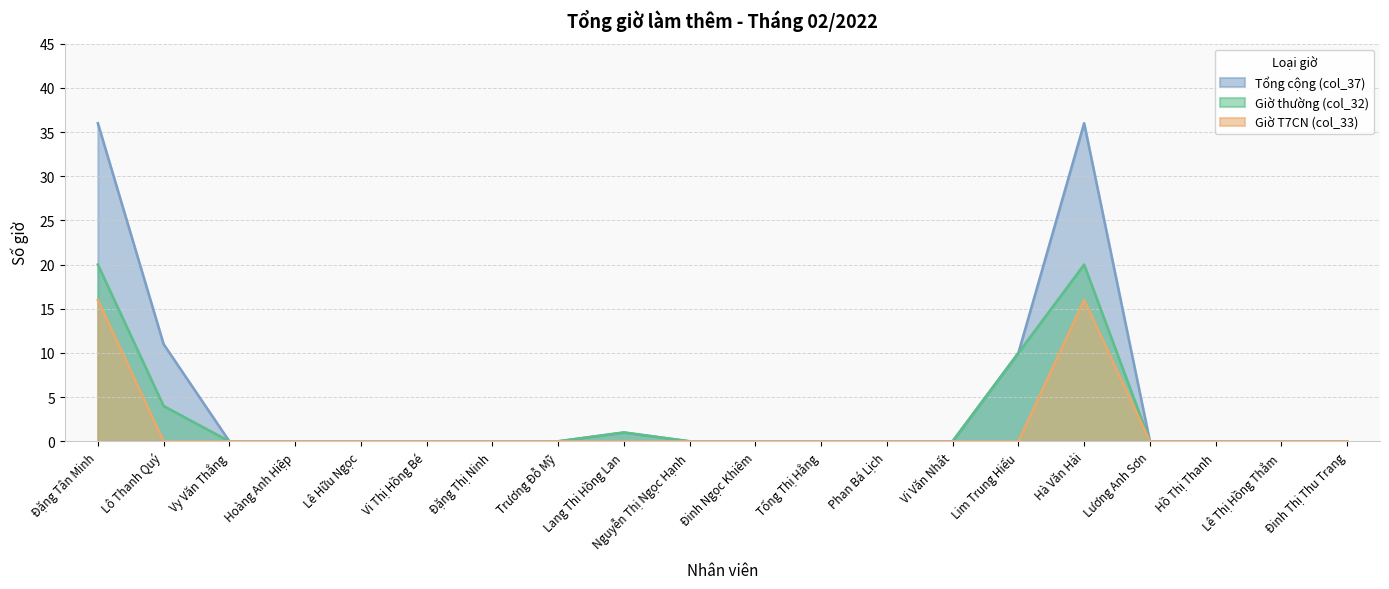

Is it true that Giờ T7CN (col_33) equals 0 at Vi Văn Nhất?

True